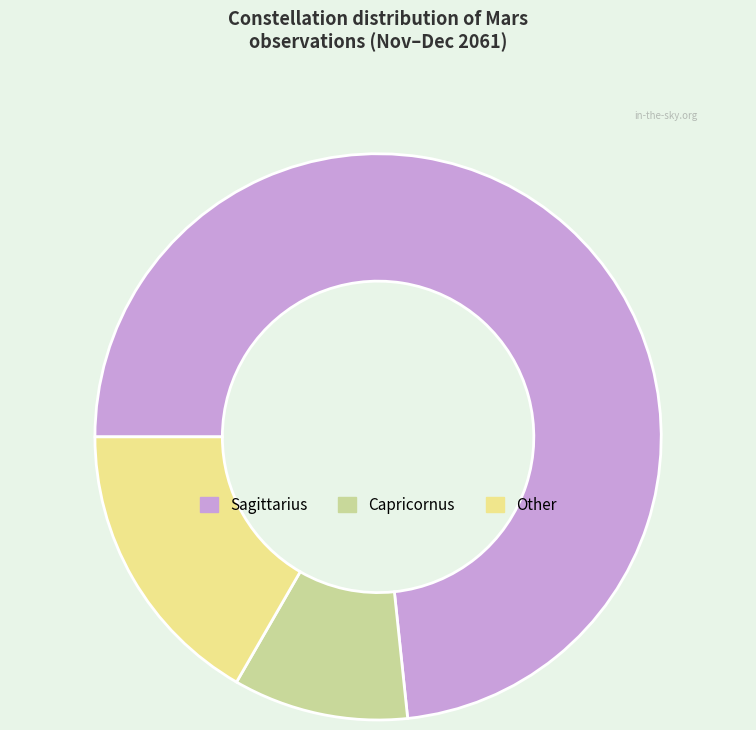

What is the largest slice in the pie chart?

Sagittarius